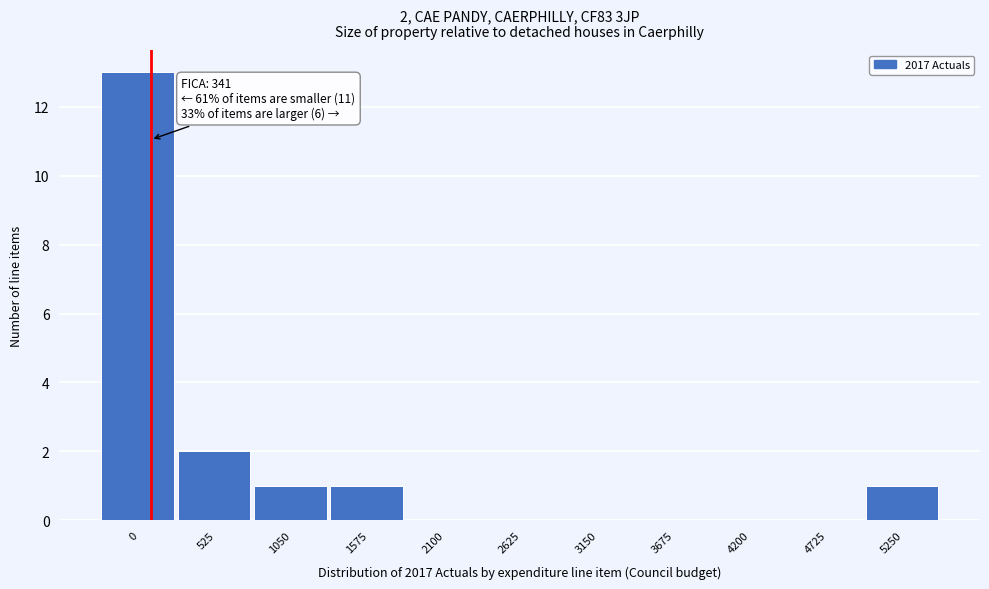

Reading left to right, transcribe all the data shown in this chart.

0=13	525=2	1050=1	1575=1	2100=0	2625=0	3150=0	3675=0	4200=0	4725=0	5250=1